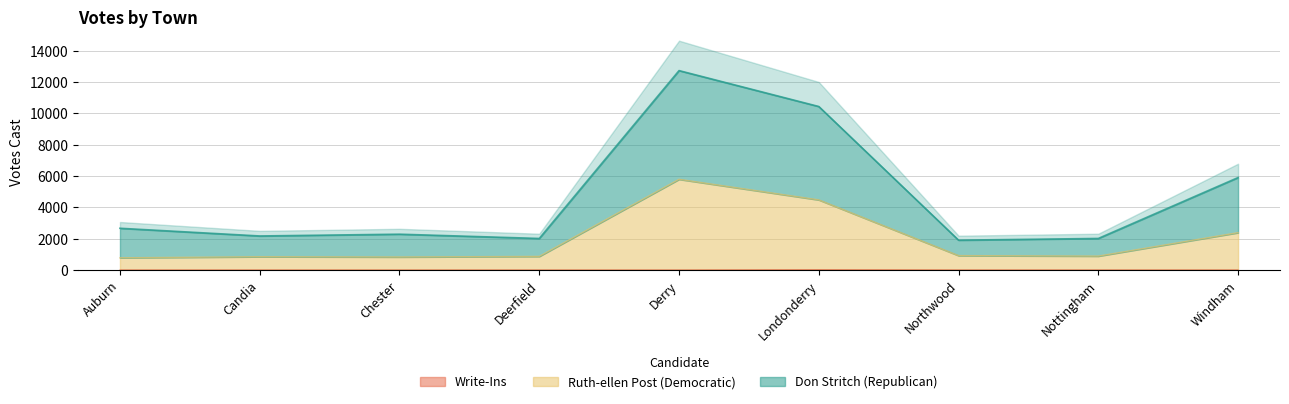

What is the sum of the Ruth-ellen Post (Democratic) values at Chester and Auburn?

1603